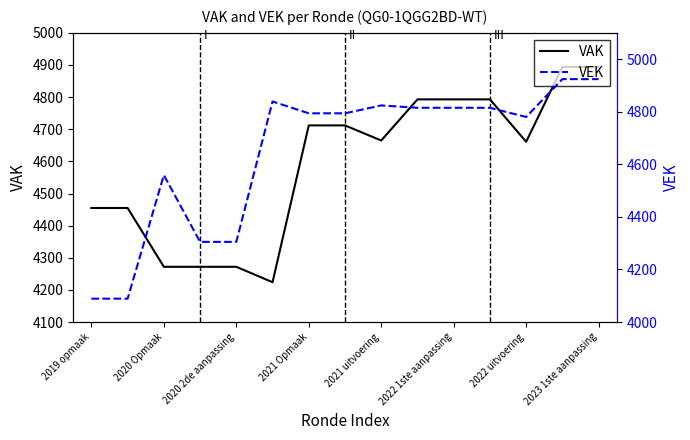

The value of VAK at 2020 2de aanpassing is 4272. True or false?

True